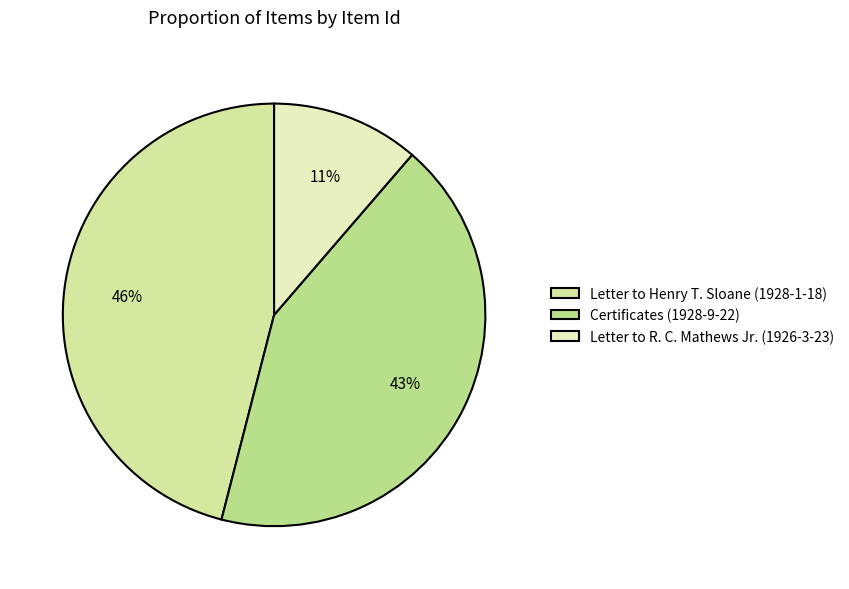

To the nearest percent, what is the average slice percentage?

33%